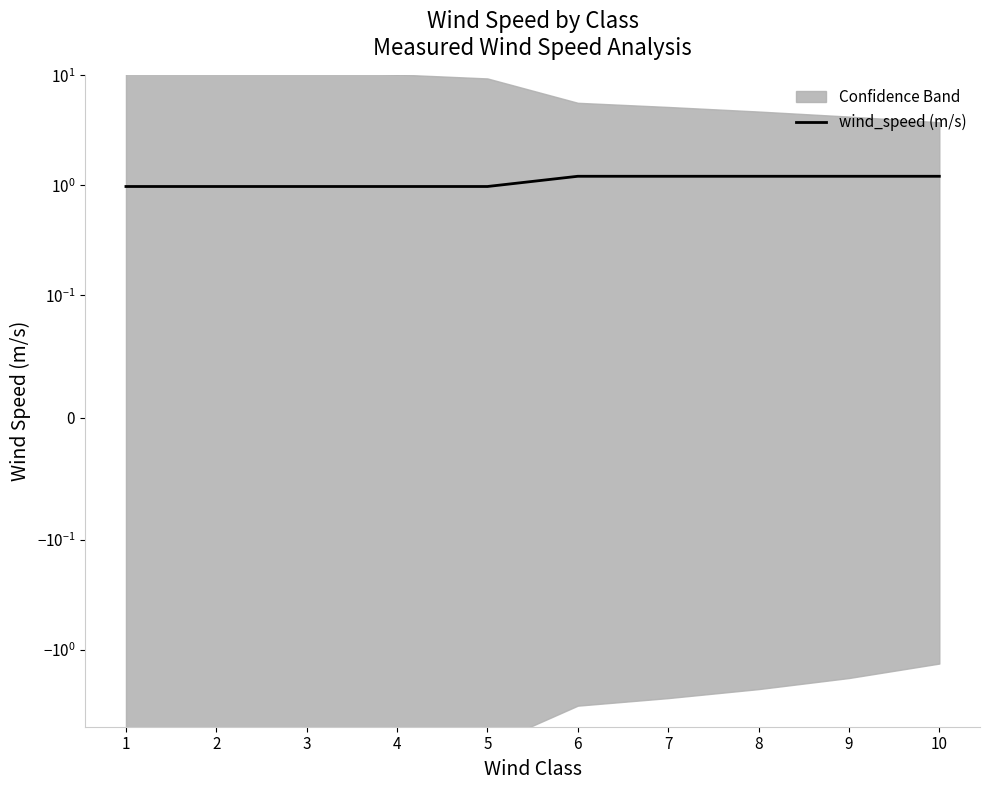

What is the value of the 5th point from the left?

1.0